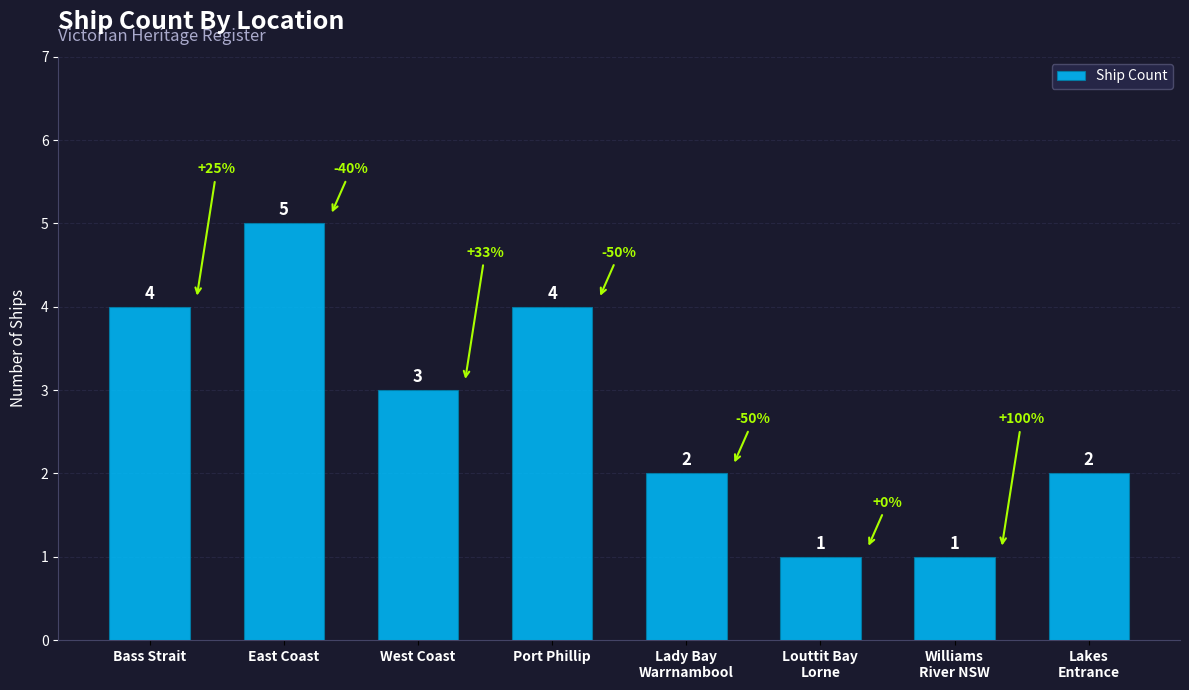

Count the number of categories in the chart.

8